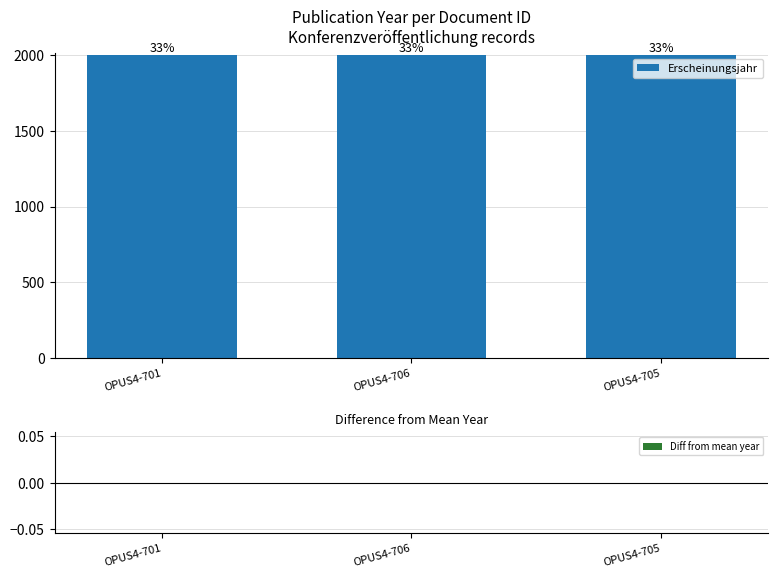

Reading right to left, transcribe all the data shown in this chart.

Erscheinungsjahr: 2000	2000	2000
Diff from mean year: 0	0	0